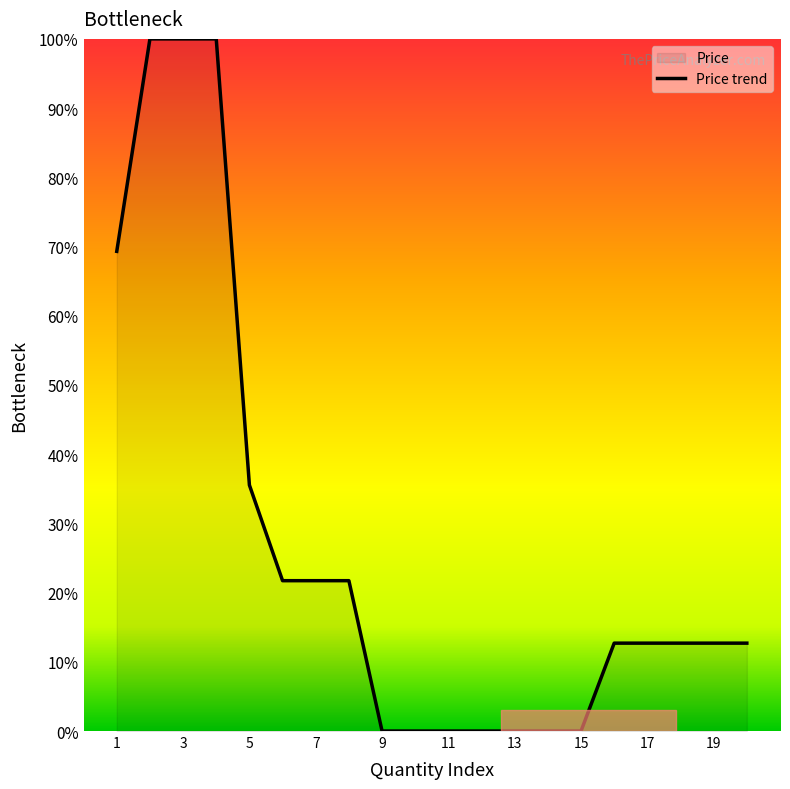

The chart shows a value of 6.2 at 18. True or false?

False